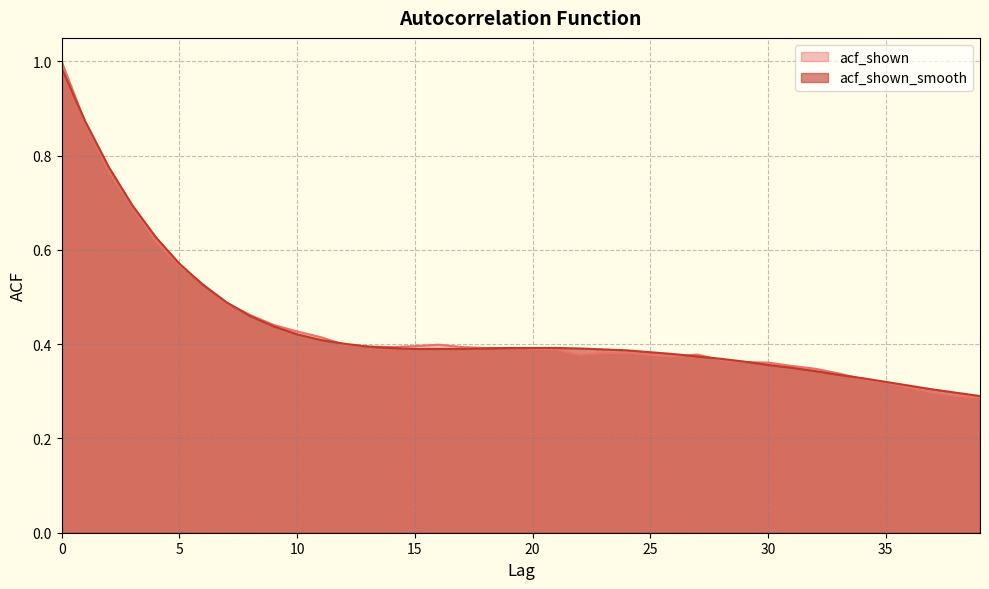

What is the minimum value shown in the chart?

0.3